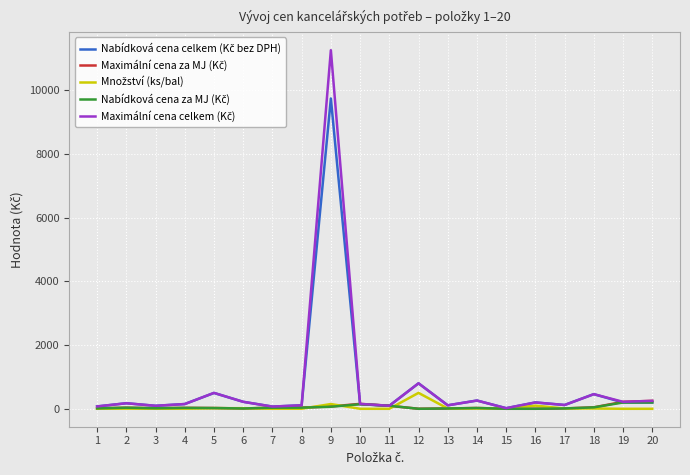

At which category is the sum across all series the highest?

9